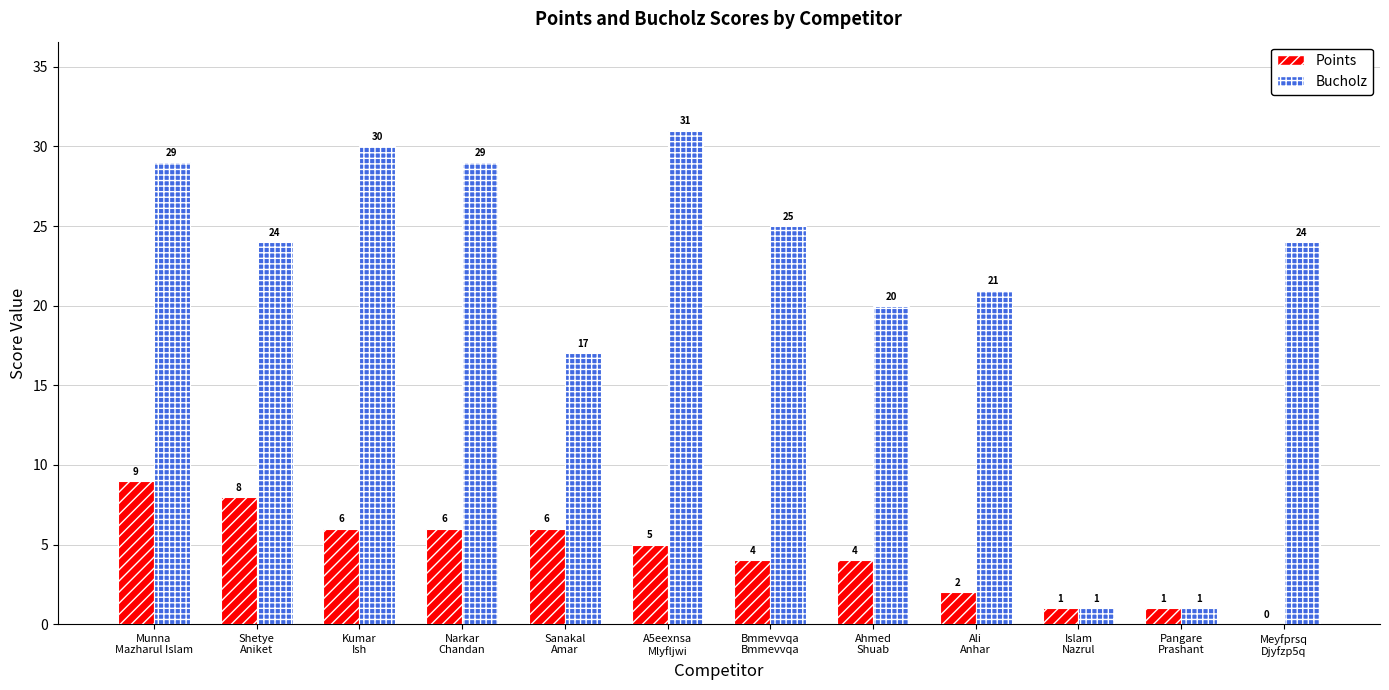

What is the average value of the Points series?

4